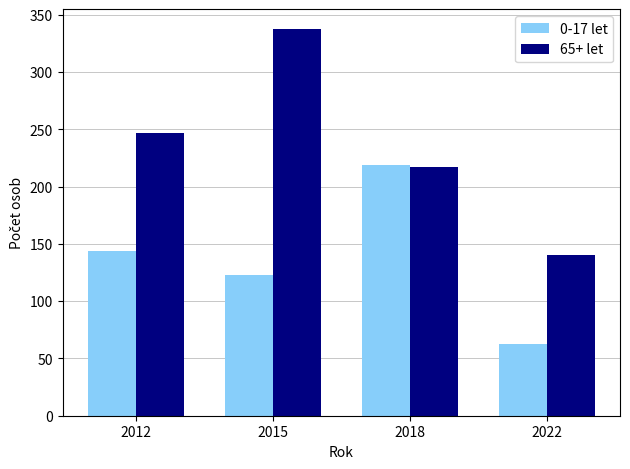

What is the difference between the maximum and minimum values in the 65+ let series?

198